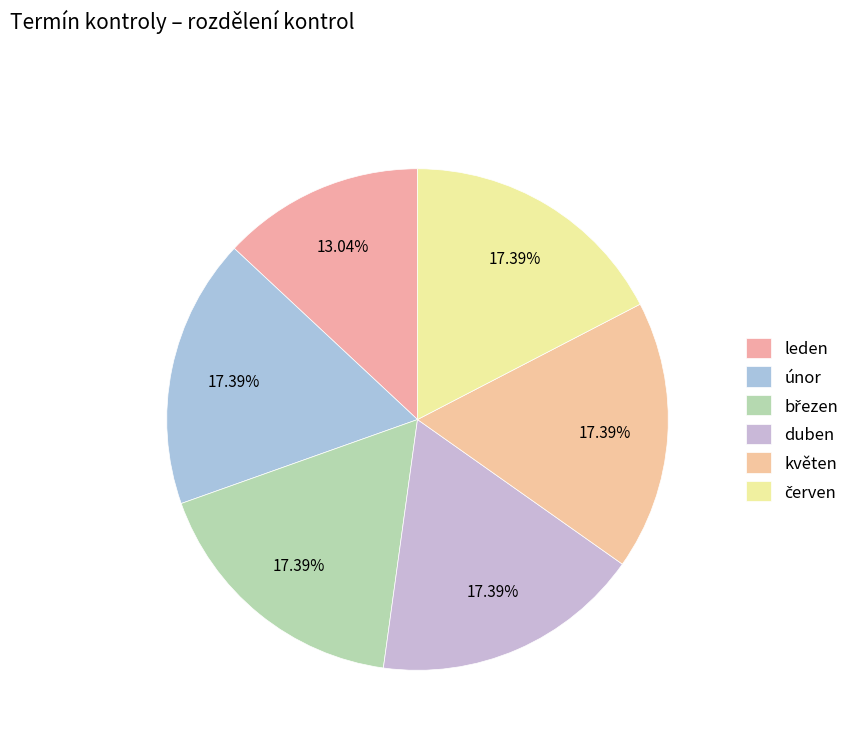

Count the number of slices in the pie.

6